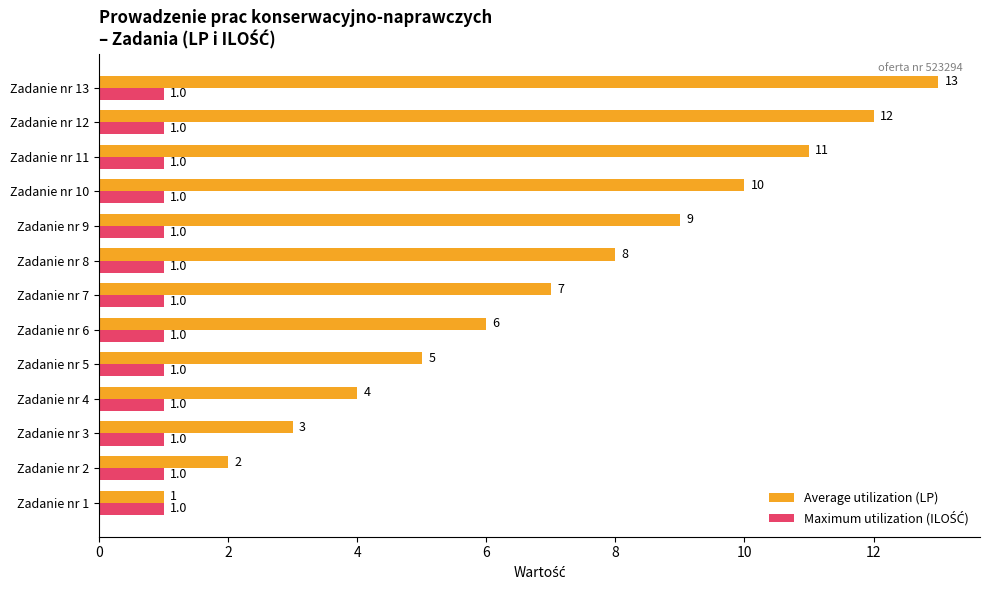

How many distinct data groups are displayed?

2